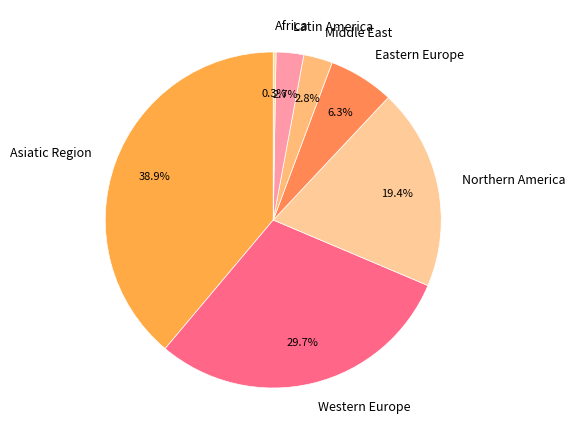

Which slice is the largest?

Asiatic Region